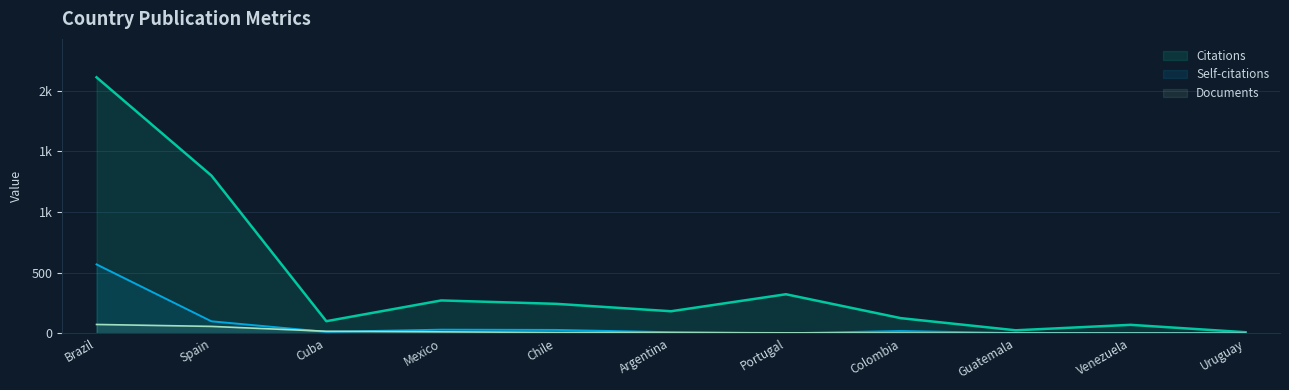

How many lines are shown in the chart?

3